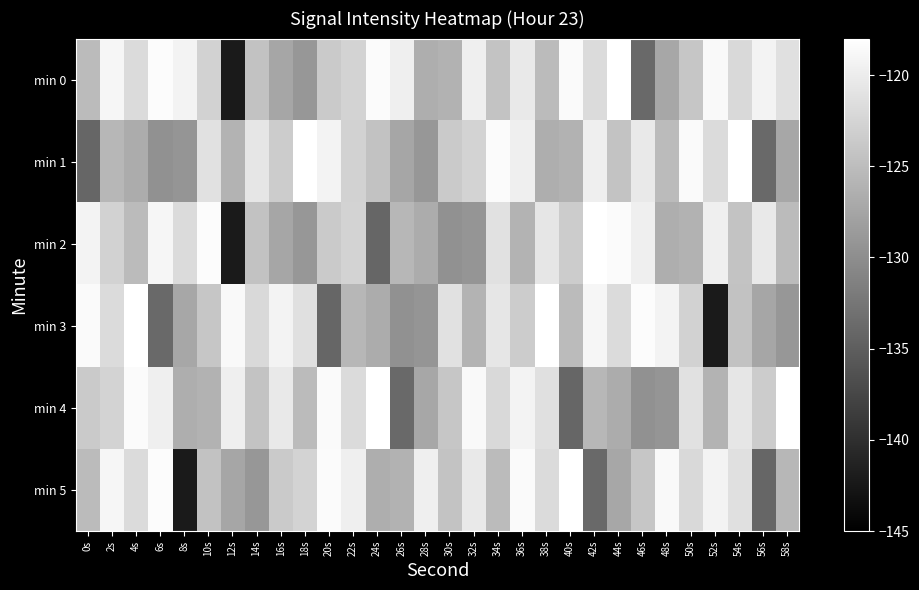

Which series has the widest spread of values?

min 0